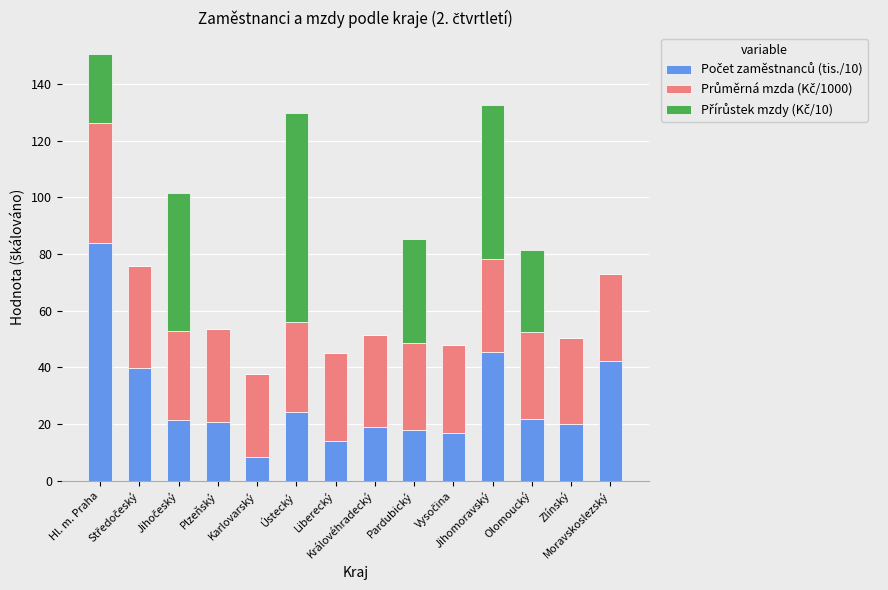

At Karlovarský, list the series in order from largest to smallest.

Průměrná mzda (Kč/1000), Počet zaměstnanců (tis./10), Přírůstek mzdy (Kč/10)